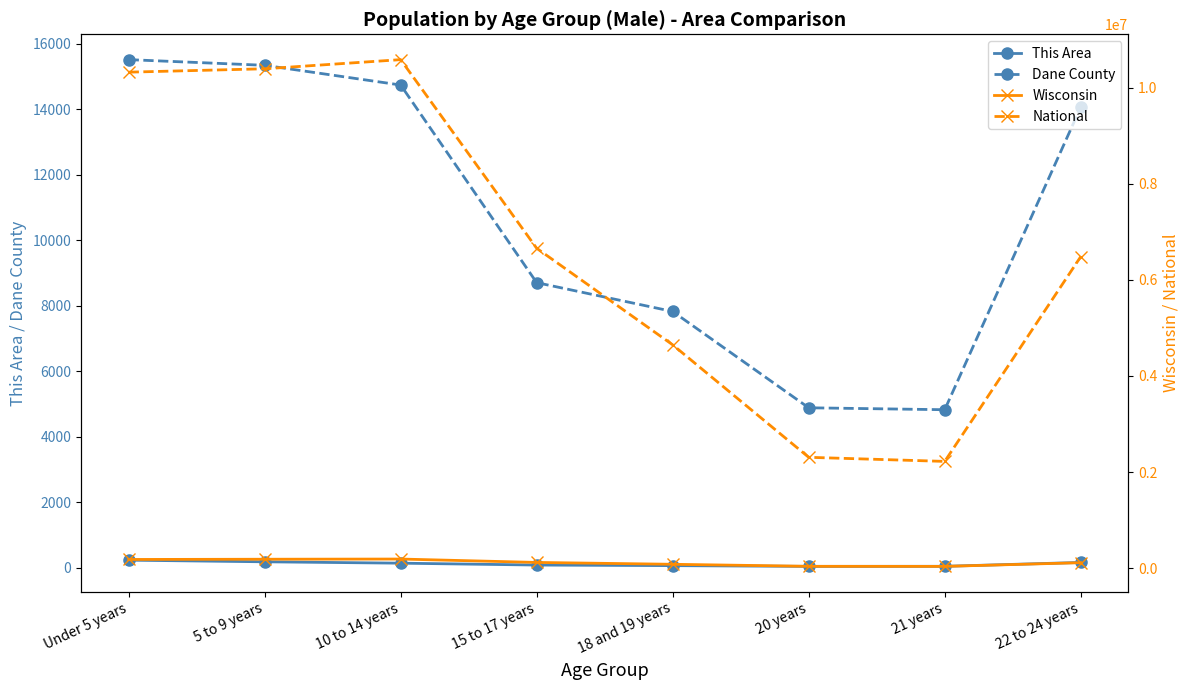

Which has a higher value, 10 to 14 years or 18 and 19 years?

10 to 14 years